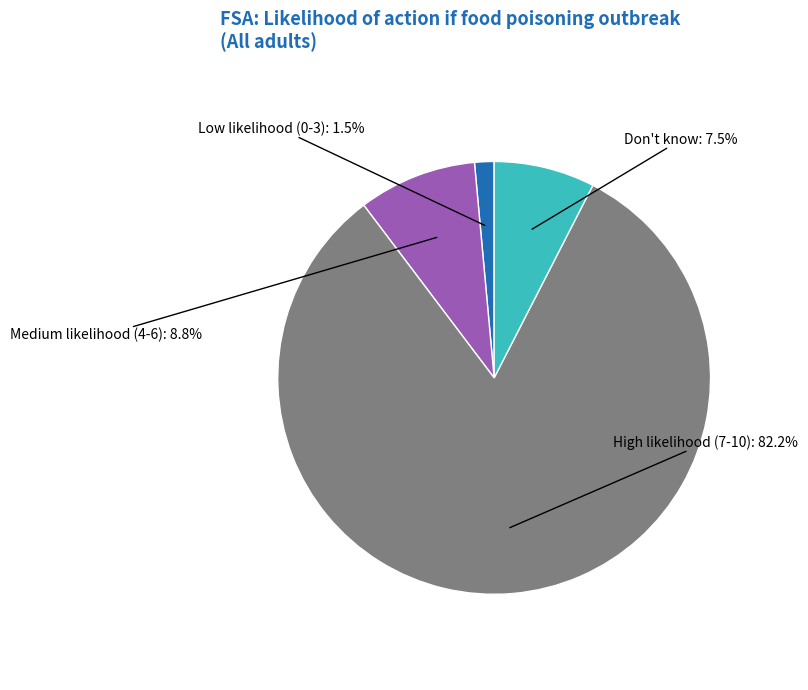

How many segments does this pie chart have?

4